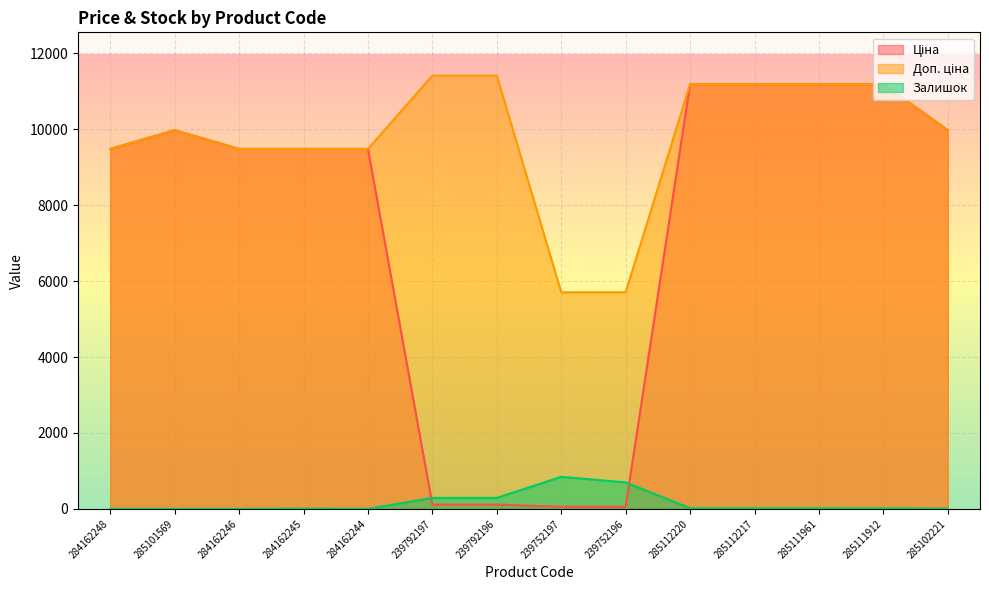

What is the difference between the maximum and minimum values in the Доп. ціна series?

5705.0